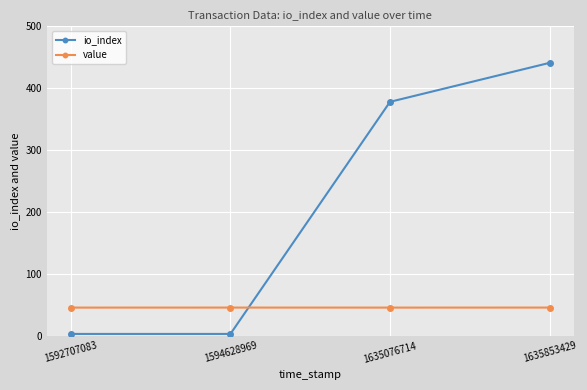

Reading right to left, transcribe all the data shown in this chart.

io_index: 441.0	378.0	3.0	3.0
value: 45.6	45.6	45.6	45.6